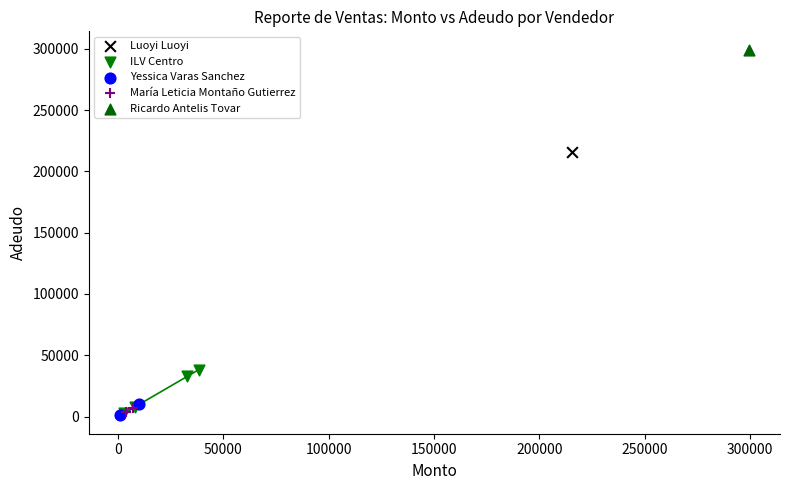

What are all the series names shown in the legend?

Luoyi Luoyi, ILV Centro, Yessica Varas Sanchez, María Leticia Montaño Gutierrez, Ricardo Antelis Tovar